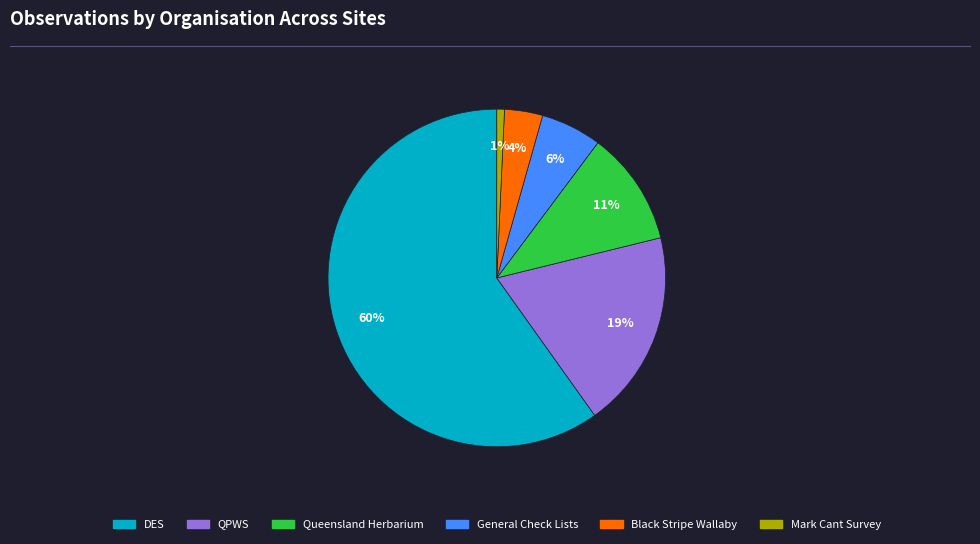

Which slice is the smallest?

Mark Cant Survey